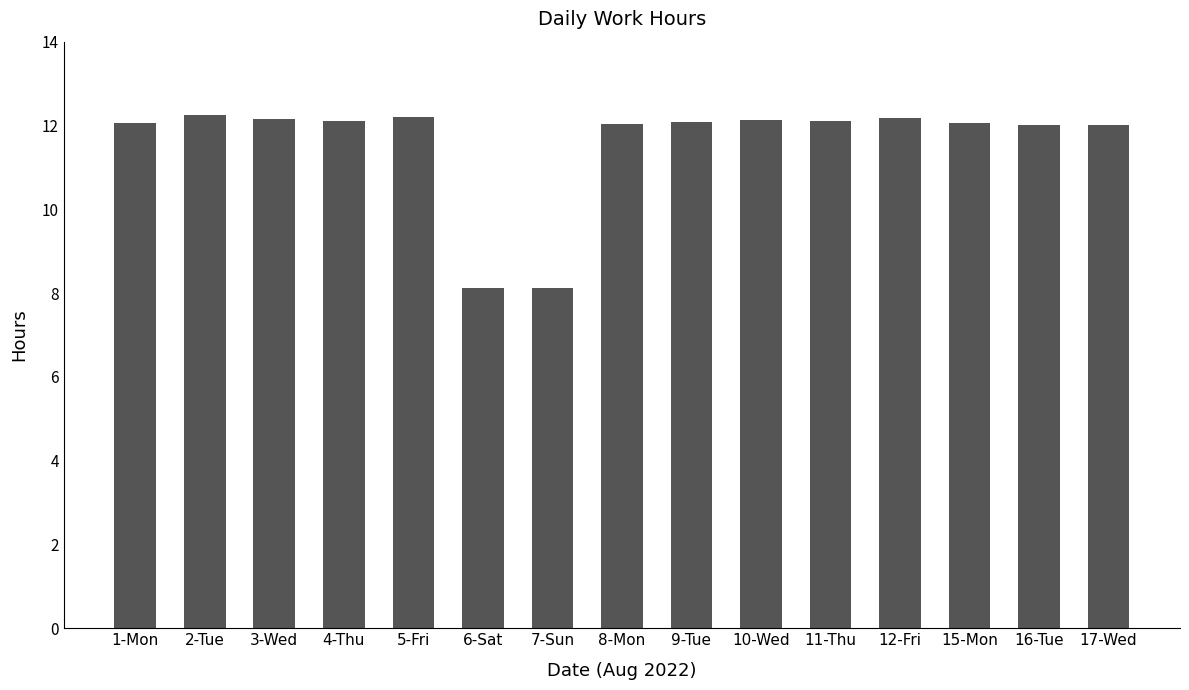

What is the sum of the values at 5-Fri and 8-Mon?

24.2